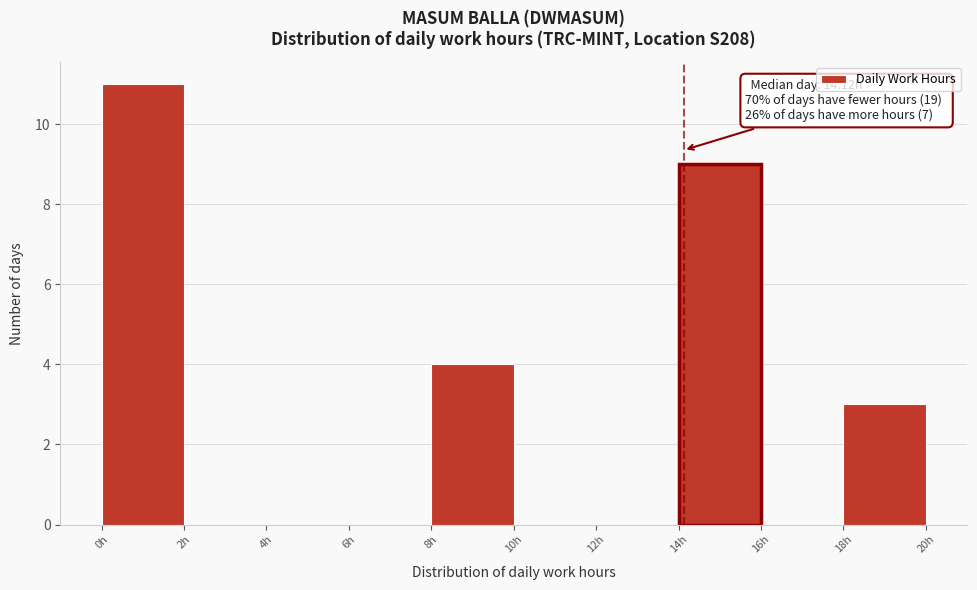

Over which range of the x-axis is the bar tallest?

0 to 2